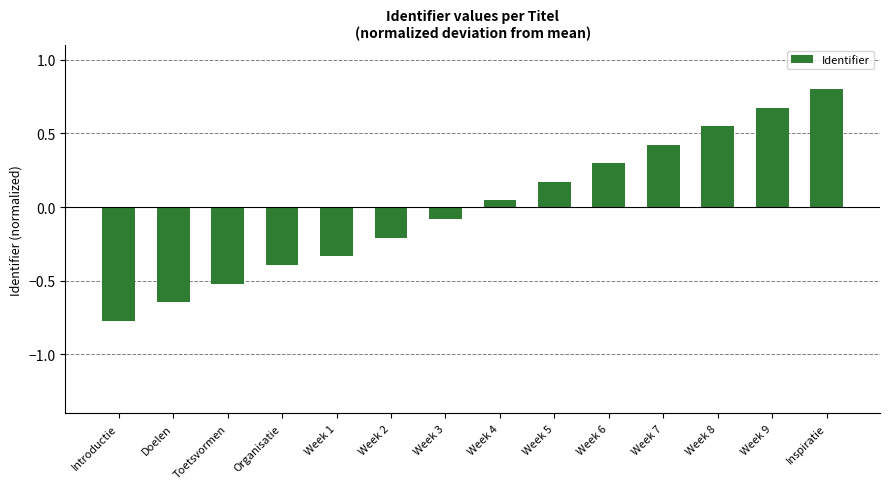

Which label corresponds to the largest value in the chart?

Inspiratie